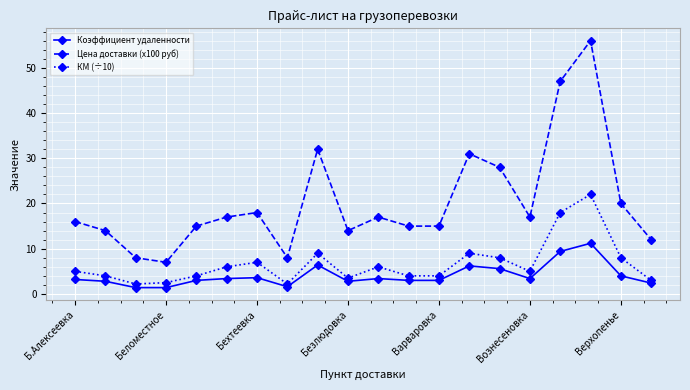

What is the maximum value for КМ (÷10)?

22.0